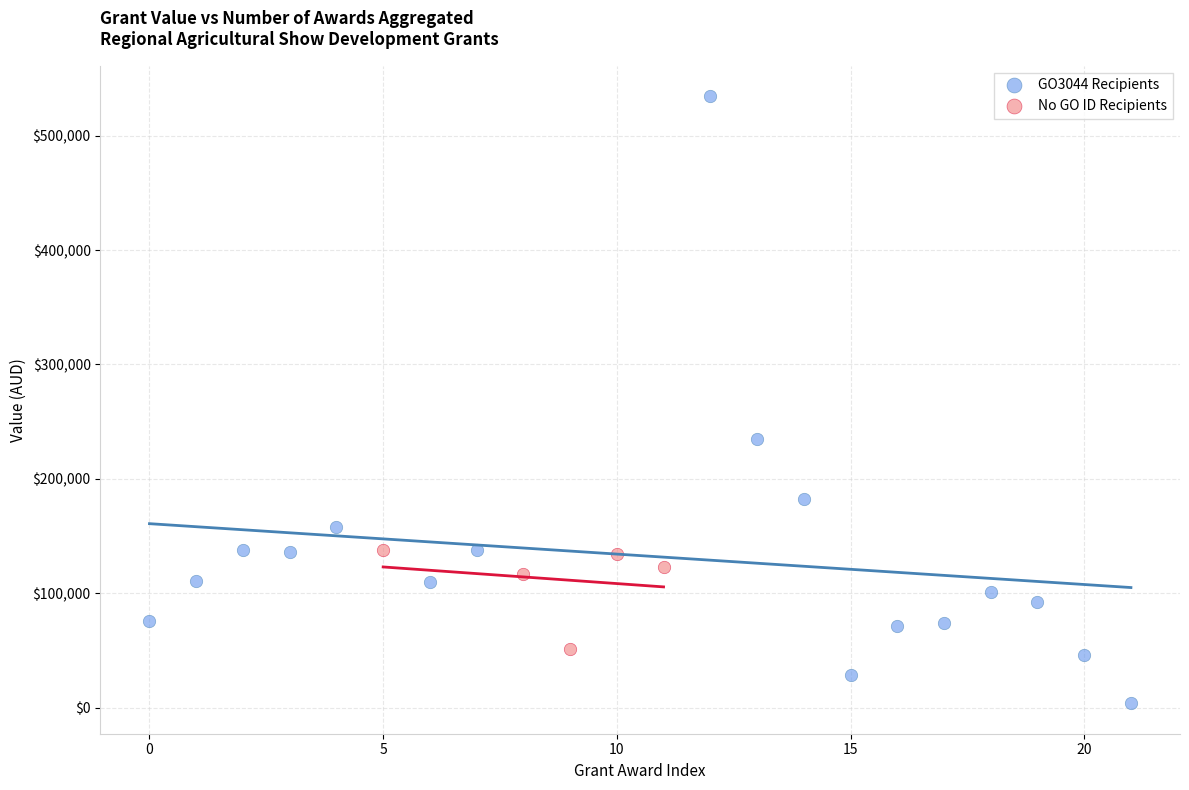

Which series reaches the maximum Y coordinate?

GO3044 Recipients